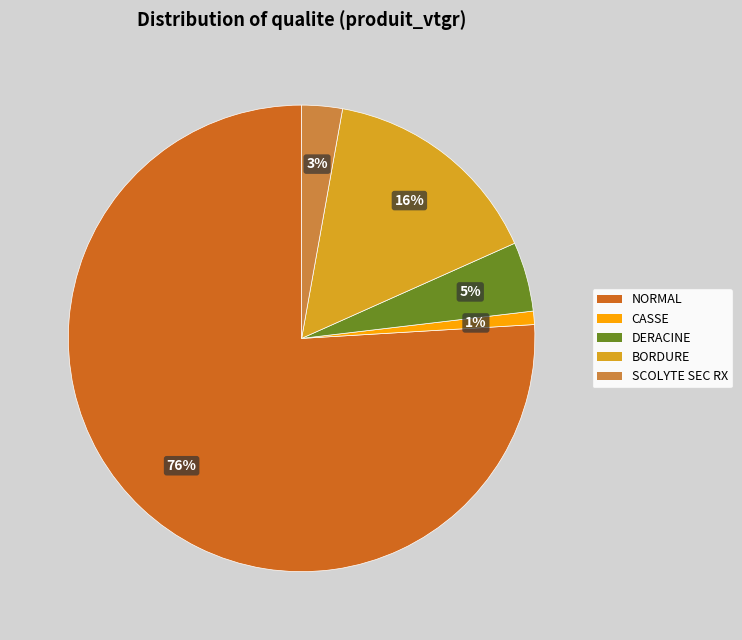

To the nearest percent, what portion does BORDURE represent?

16%